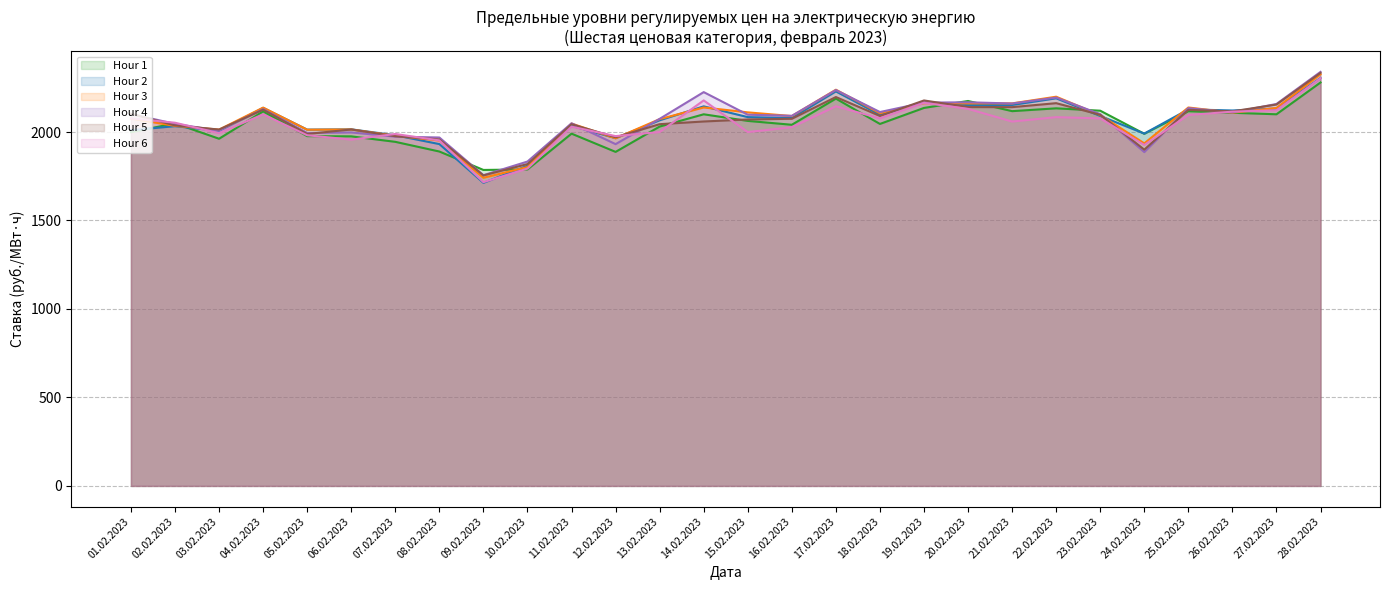

Does the chart display data point markers on the line(s)?

No